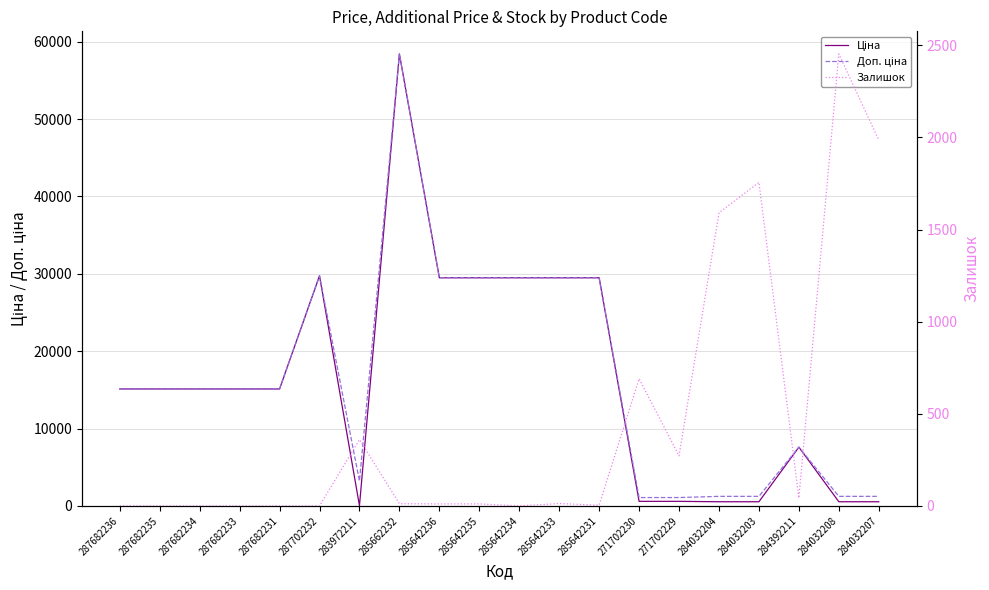

At which category is the sum across all series the highest?

285662232